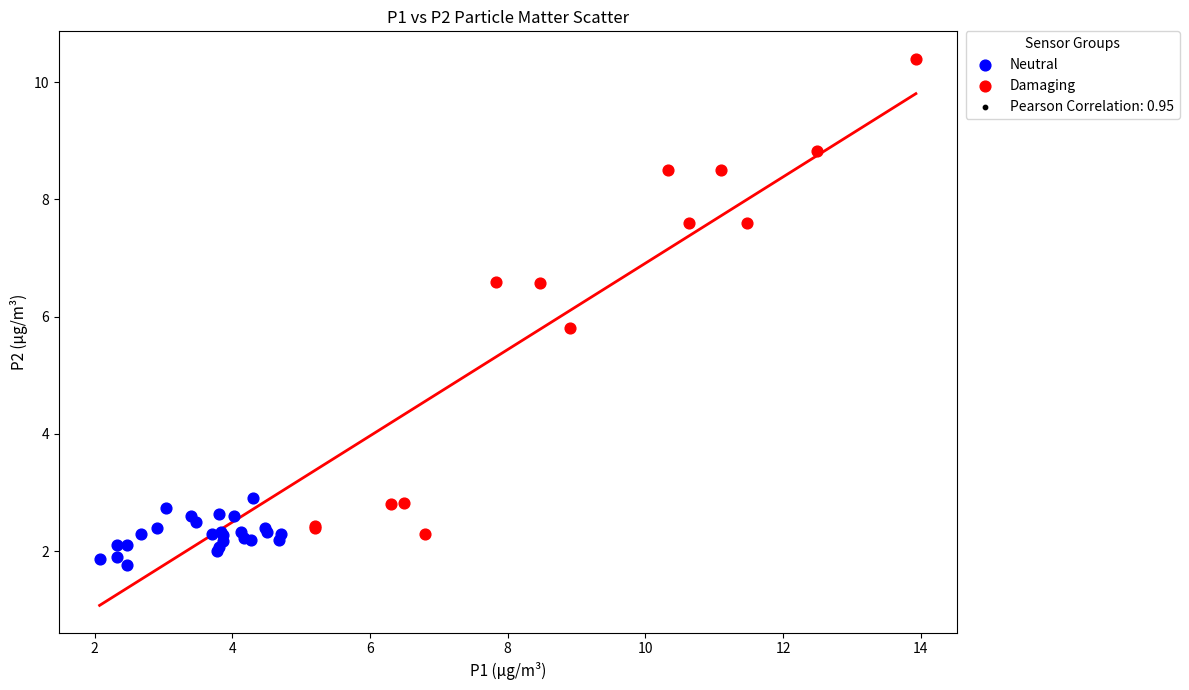

Which series contains the highest Y value?

Damaging